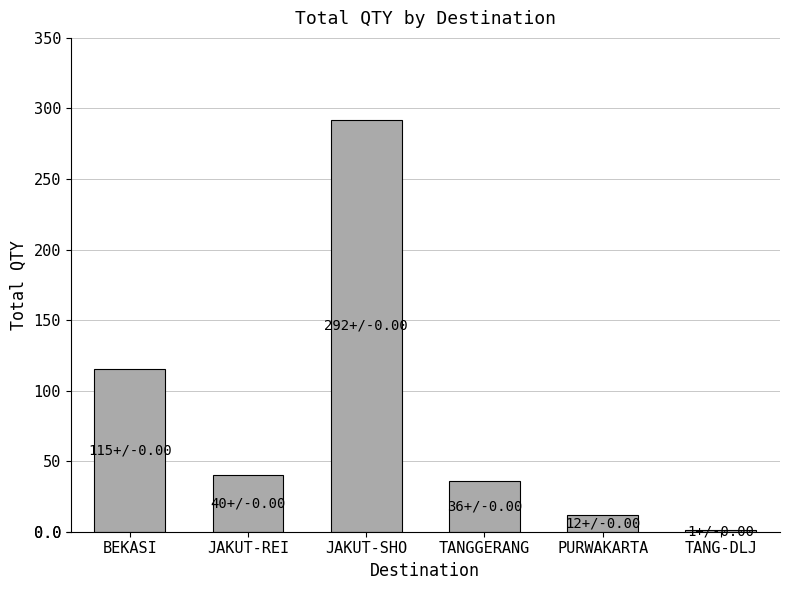

Is it true that the value at JAKUT-SHO is 292?

True